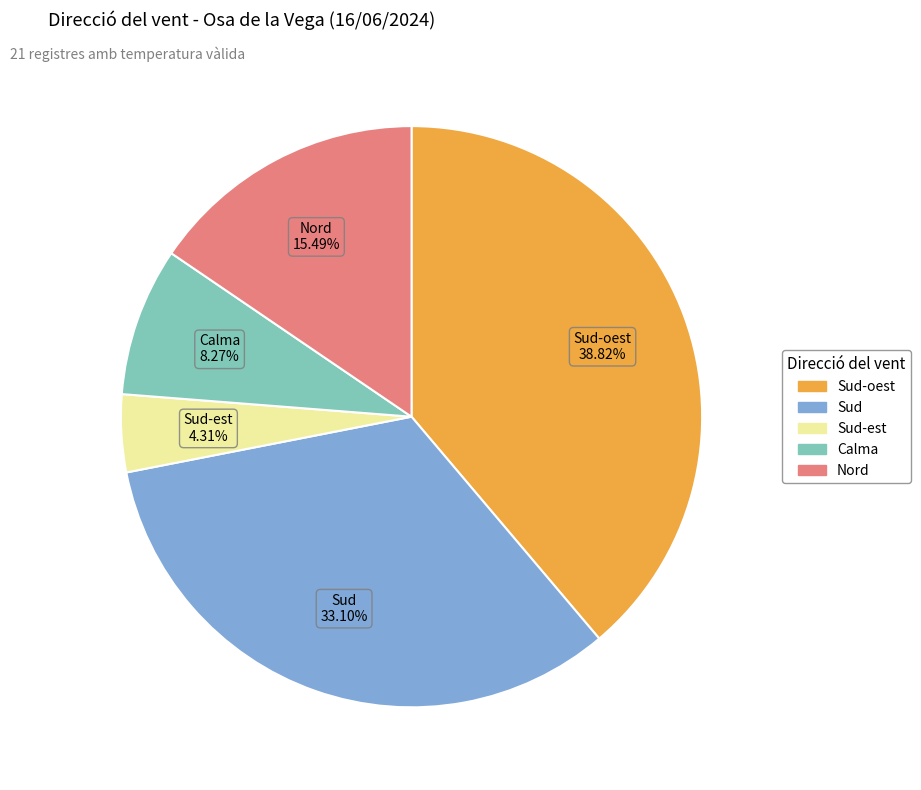

Is there any slice that represents more than half of the pie?

No